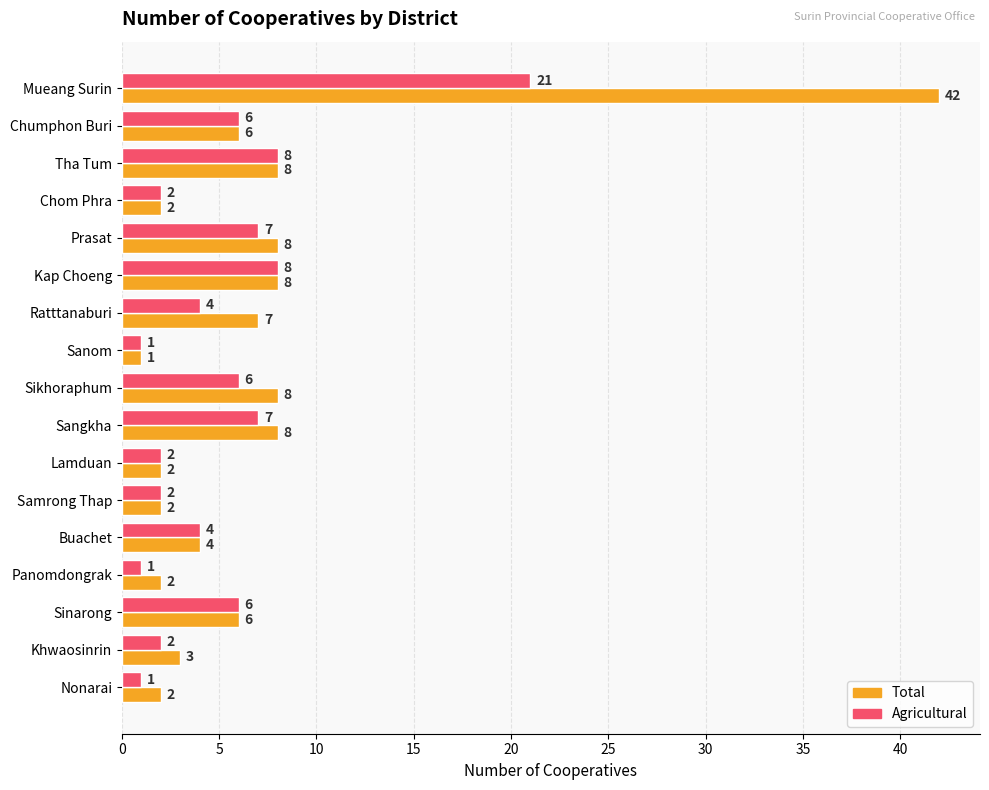

At which label does Total reach its peak?

Mueang Surin